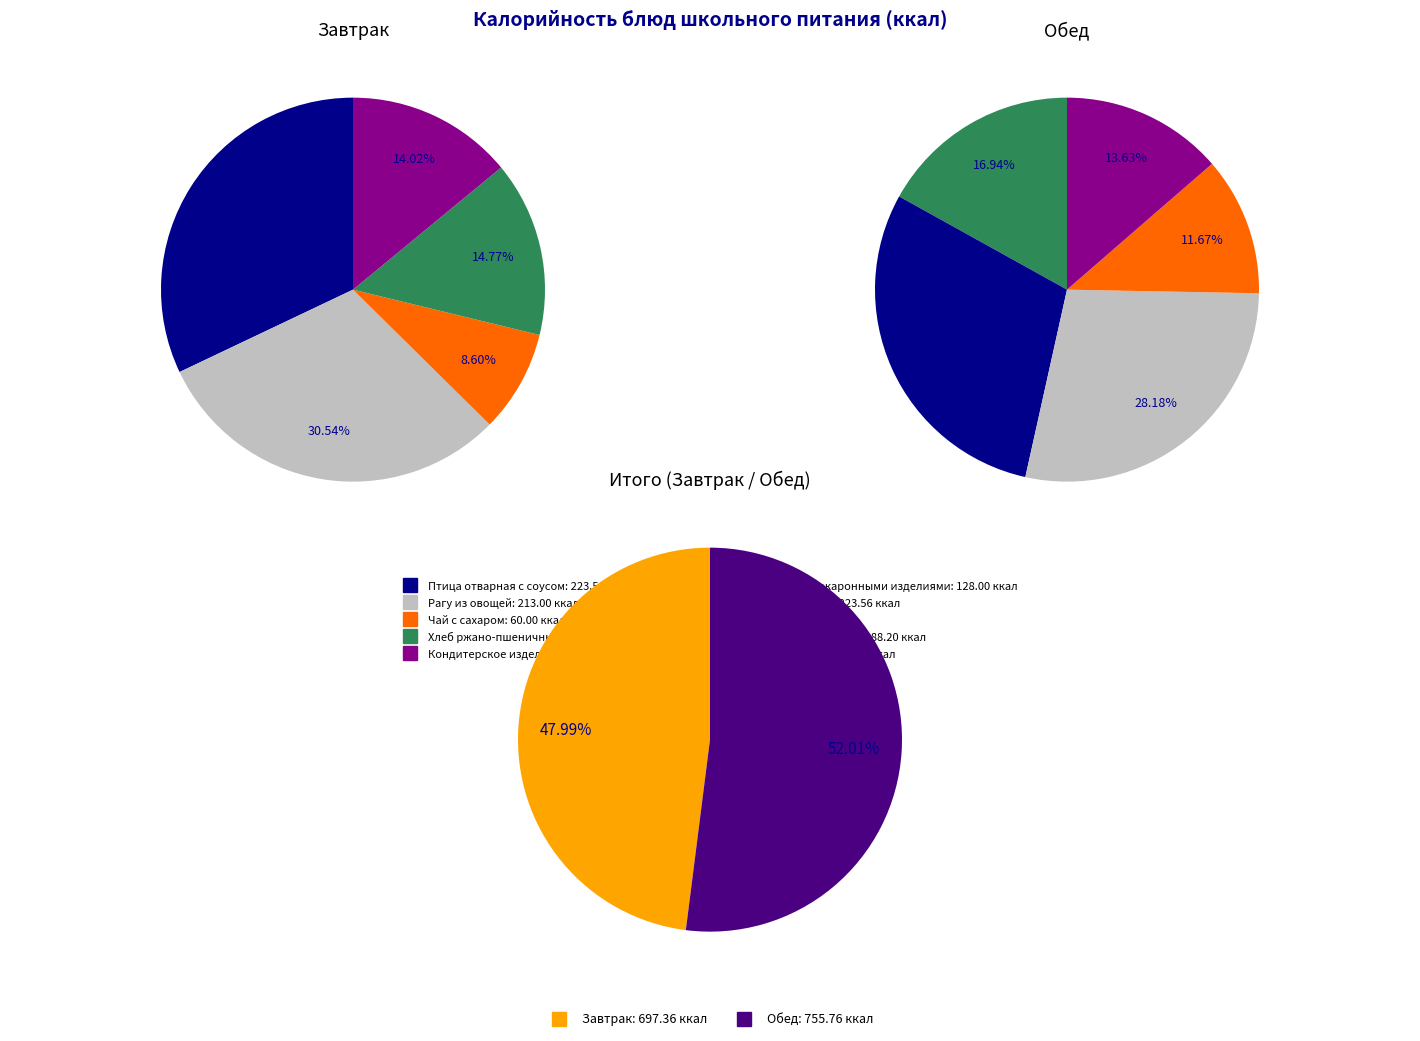

To the nearest percent, what portion does 0 represent?

32%